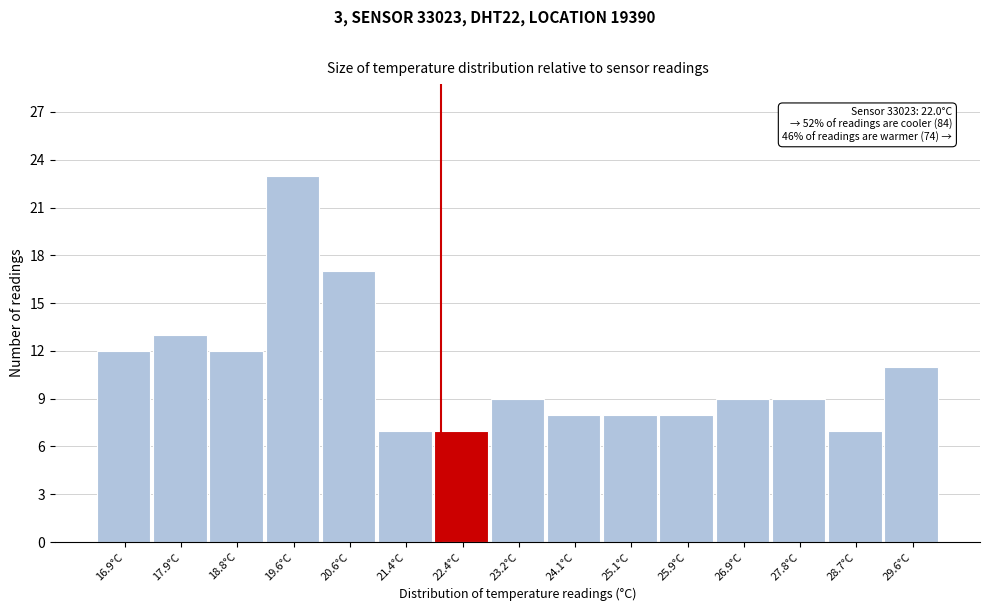

Which range on the x-axis has the tallest bar?

19.2 to 20.1